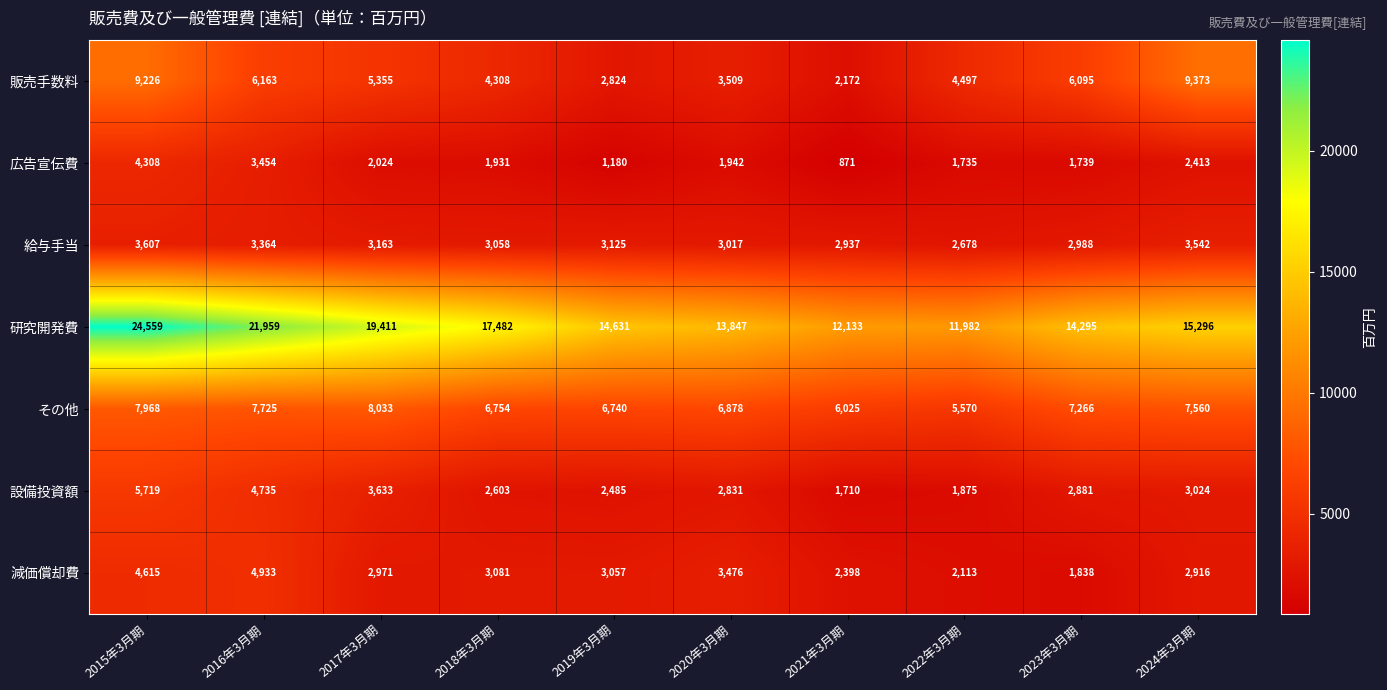

List the series in order of their peak value, highest first.

研究開発費, 販売手数料, その他, 設備投資額, 減価償却費, 広告宣伝費, 給与手当